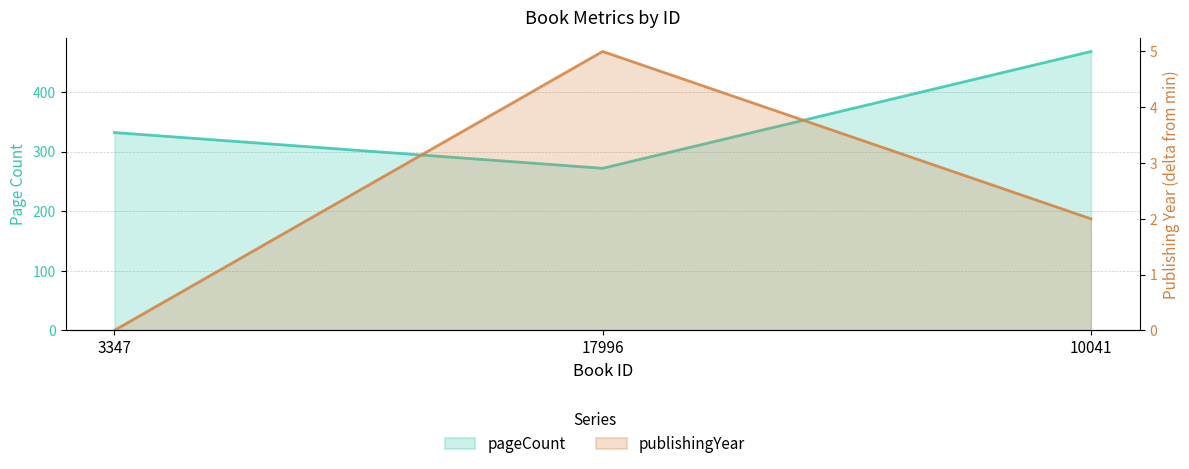

What is the label of the 3rd point from the left?

10041